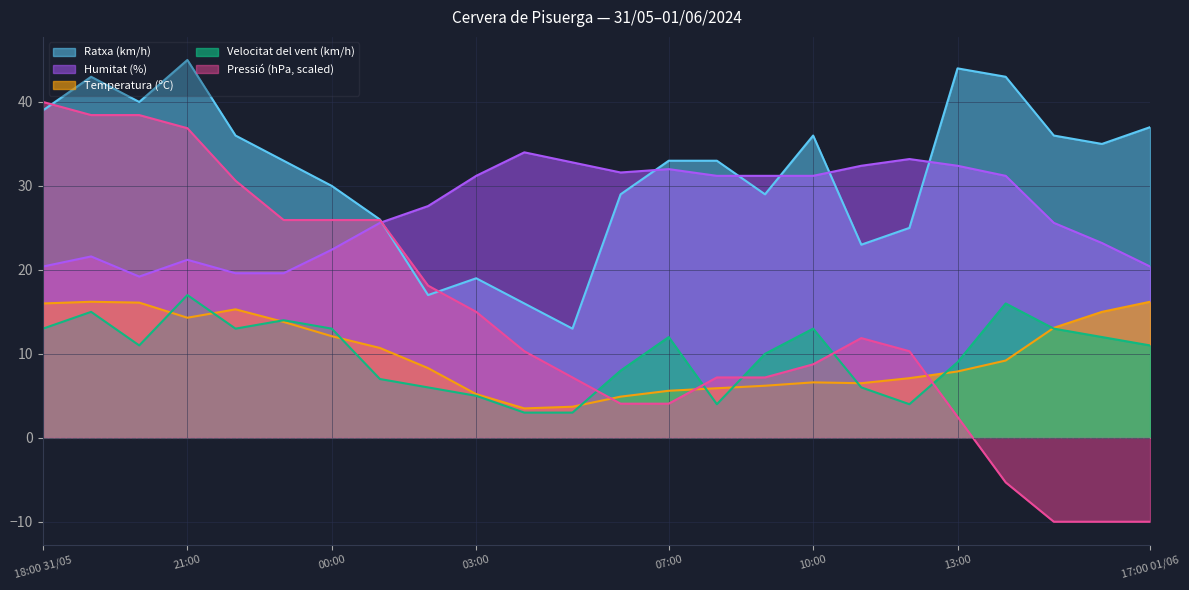

Count the number of categories in the chart.

24